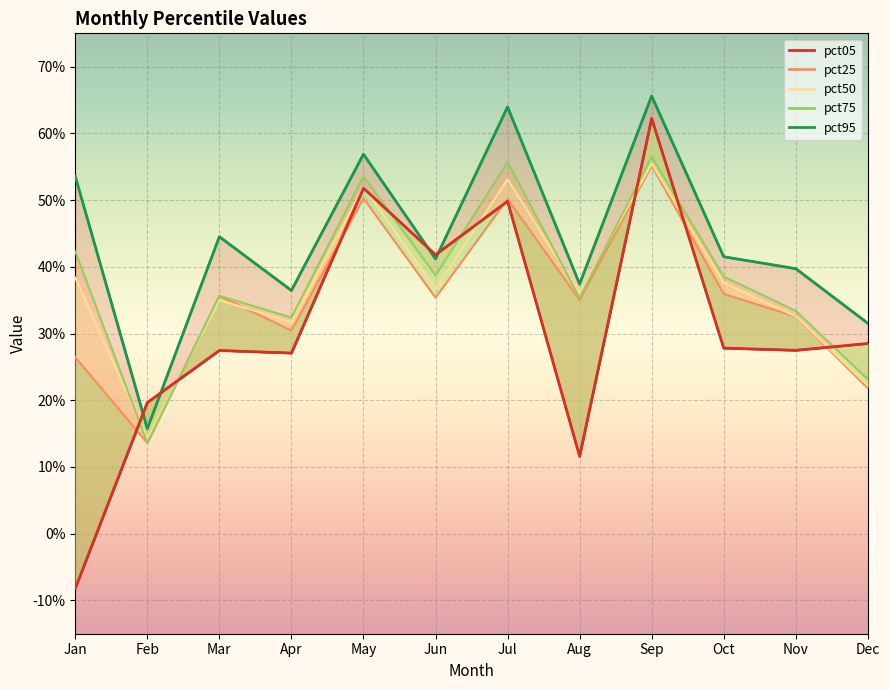

What are all the series names shown in the legend?

pct05, pct25, pct50, pct75, pct95